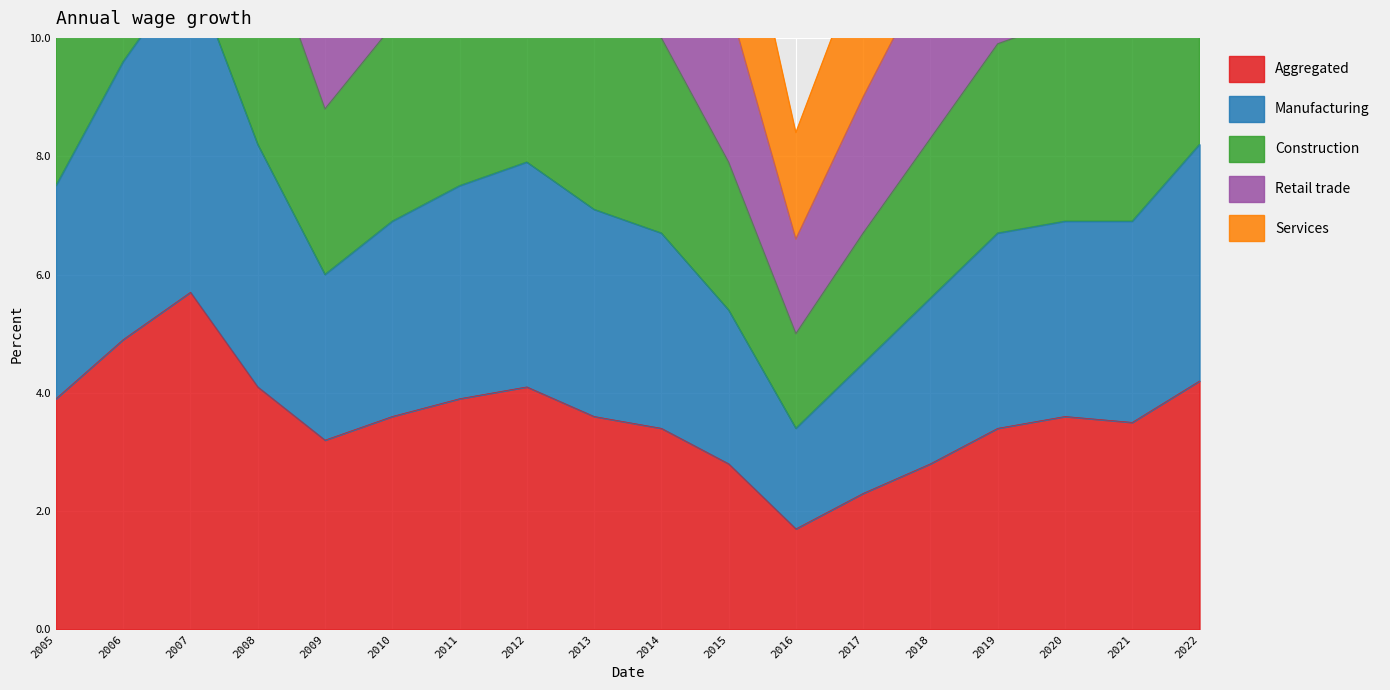

What is the sum of all Aggregated values?

64.7